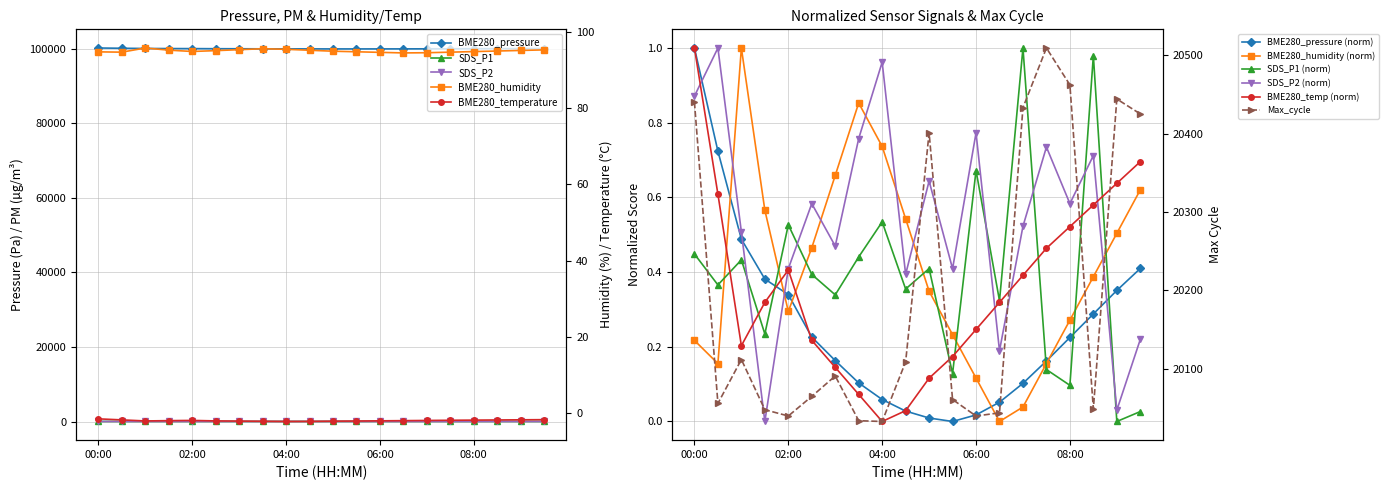

Reading right to left, what are all the values shown in this chart?

BME280_pressure: 09:30=100025.0	09:00=100010.8	08:30=99995.5	08:00=99980.2	07:30=99965.0	07:00=99950.5	06:30=99938.2	06:00=99930.0	05:30=99925.8	05:00=99928.0	04:30=99932.5	04:00=99940.0	03:30=99950.8	03:00=99965.2	02:30=99980.5	02:00=100008.1	01:30=100018.1	01:00=100044.0	00:30=100101.1	00:00=100168.0
BME280_humidity: 09:30=0.6	09:00=0.5	08:30=0.4	08:00=0.3	07:30=0.2	07:00=0.0	06:30=0.0	06:00=0.1	05:30=0.2	05:00=0.3	04:30=0.5	04:00=0.7	03:30=0.9	03:00=0.7	02:30=0.5	02:00=0.3	01:30=0.6	01:00=1.0	00:30=0.2	00:00=0.2
SDS_P1: 09:30=10.8	09:00=10.7	08:30=16.9	08:00=11.3	07:30=11.6	07:00=17.1	06:30=12.8	06:00=15.0	05:30=11.5	05:00=13.3	04:30=12.9	04:00=14.1	03:30=13.5	03:00=12.8	02:30=13.2	02:00=14.1	01:30=12.2	01:00=13.4	00:30=13.0	00:00=13.6
BME280_temperature: 09:30=0.7	09:00=0.6	08:30=0.6	08:00=0.5	07:30=0.5	07:00=0.4	06:30=0.3	06:00=0.2	05:30=0.2	05:00=0.1	04:30=0.0	04:00=0.0	03:30=0.1	03:00=0.1	02:30=0.2	02:00=0.4	01:30=0.3	01:00=0.2	00:30=0.6	00:00=1.0
SDS_P2: 09:30=6.1	09:00=5.8	08:30=6.7	08:00=6.5	07:30=6.8	07:00=6.5	06:30=6.0	06:00=6.8	05:30=6.3	05:00=6.6	04:30=6.3	04:00=7.0	03:30=6.8	03:00=6.4	02:30=6.5	02:00=6.3	01:30=5.8	01:00=6.5	00:30=7.1	00:00=6.9
Max_cycle: 09:30=20425.0	09:00=20444.0	08:30=20049.0	08:00=20462.0	07:30=20509.0	07:00=20433.0	06:30=20044.0	06:00=20040.0	05:30=20061.0	05:00=20401.0	04:30=20109.0	04:00=20033.0	03:30=20034.0	03:00=20091.0	02:30=20065.0	02:00=20040.0	01:30=20048.0	01:00=20112.0	00:30=20056.0	00:00=20440.0